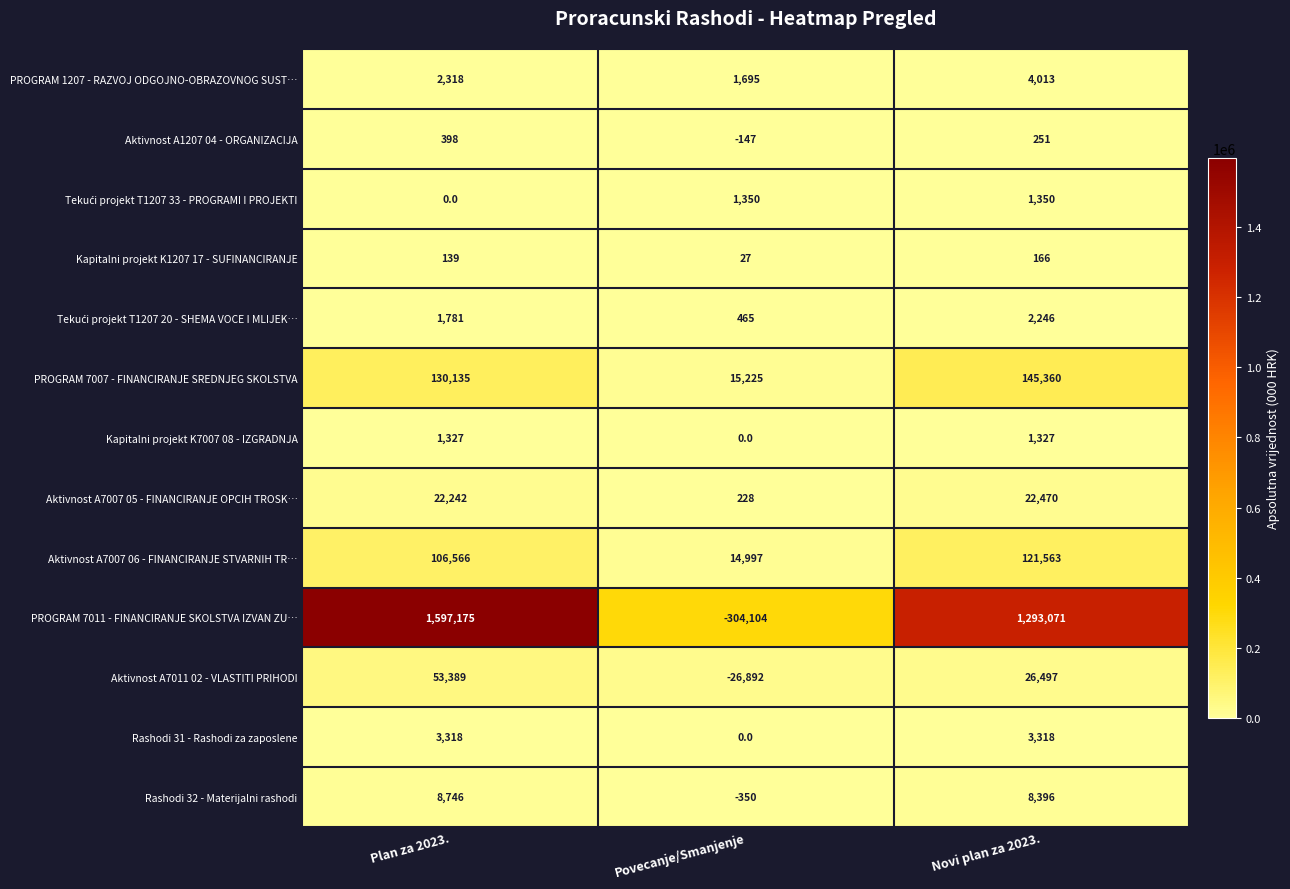

The value of PROGRAM 7011 - FINANCIRANJE SKOLSTVA IZVAN ZU… at Novi plan za 2023. is 1293071. True or false?

True